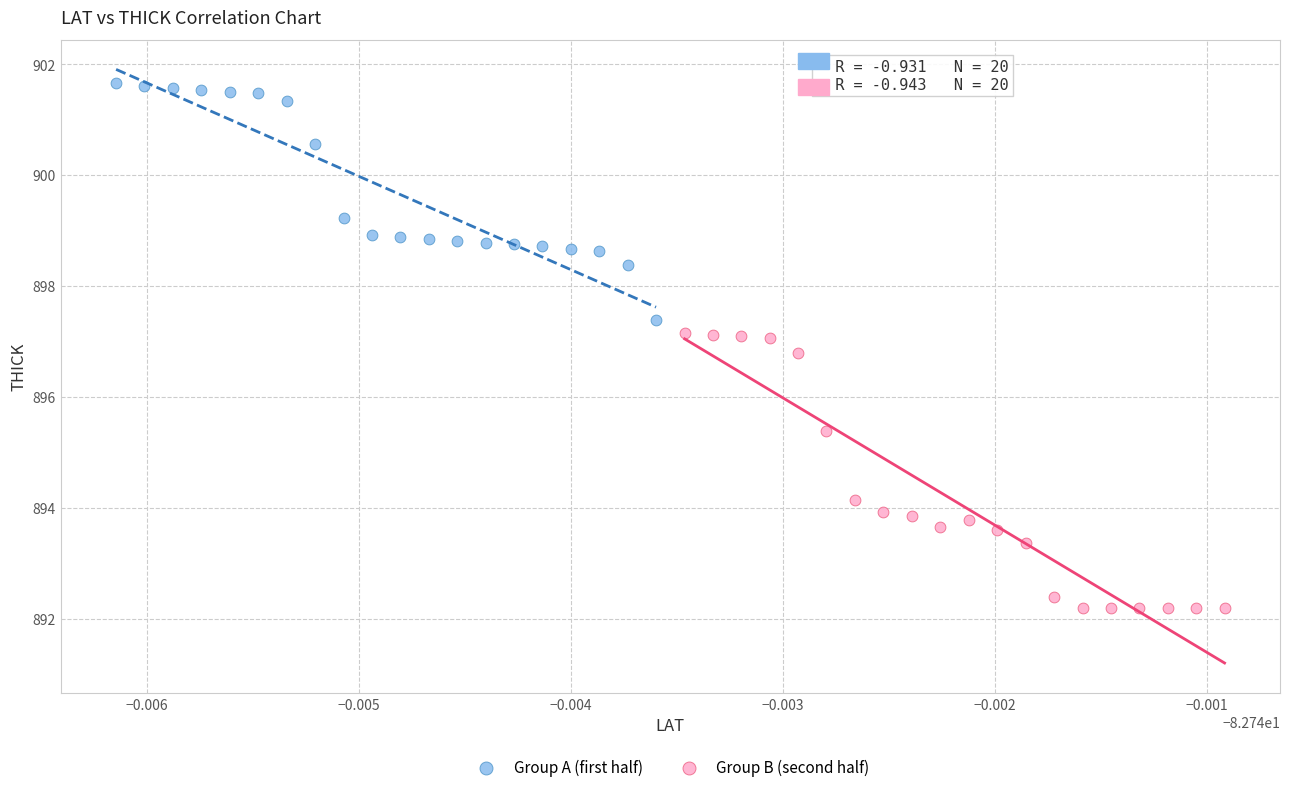

Which series reaches the minimum Y coordinate?

Group B (second half)